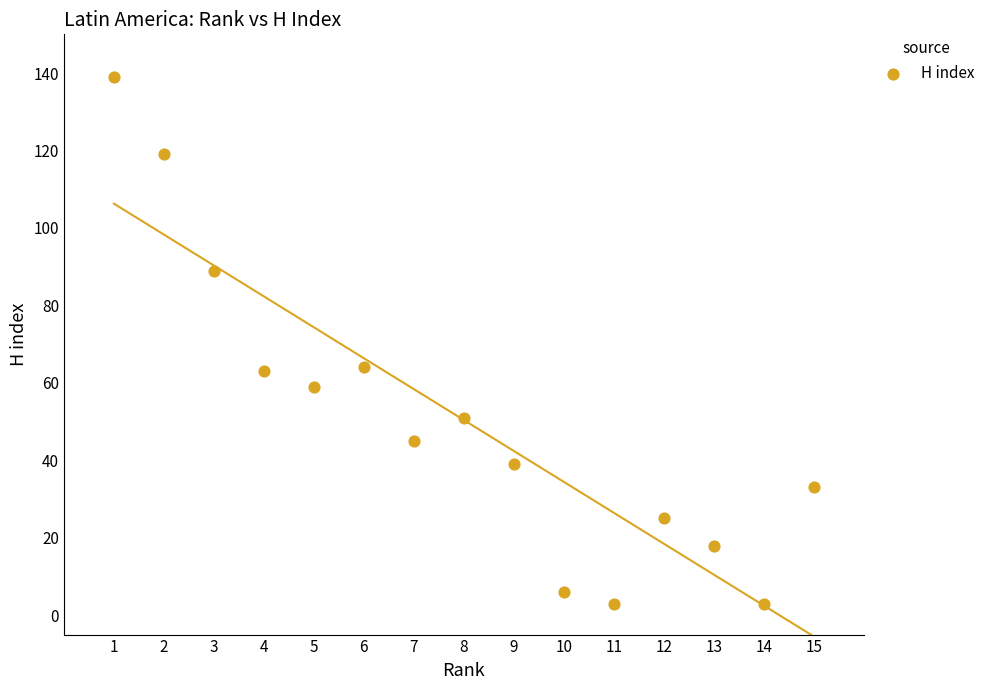

What is the range of X values (max minus min)?

14